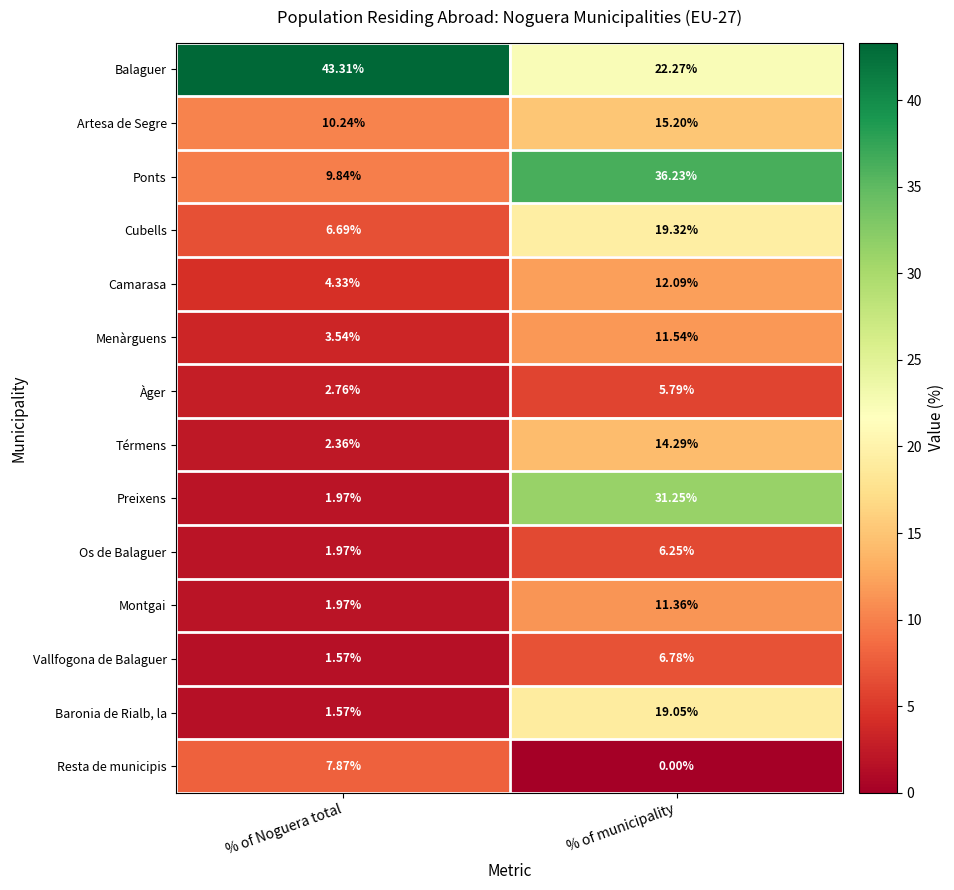

Which series has the widest spread of values?

Preixens